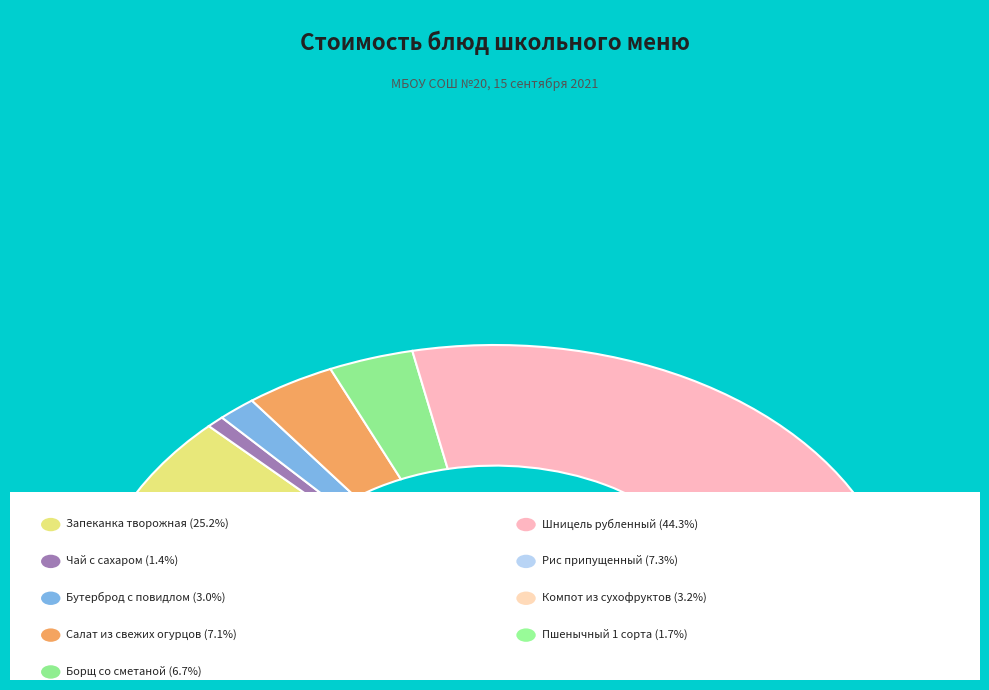

Count the number of slices in the pie.

9